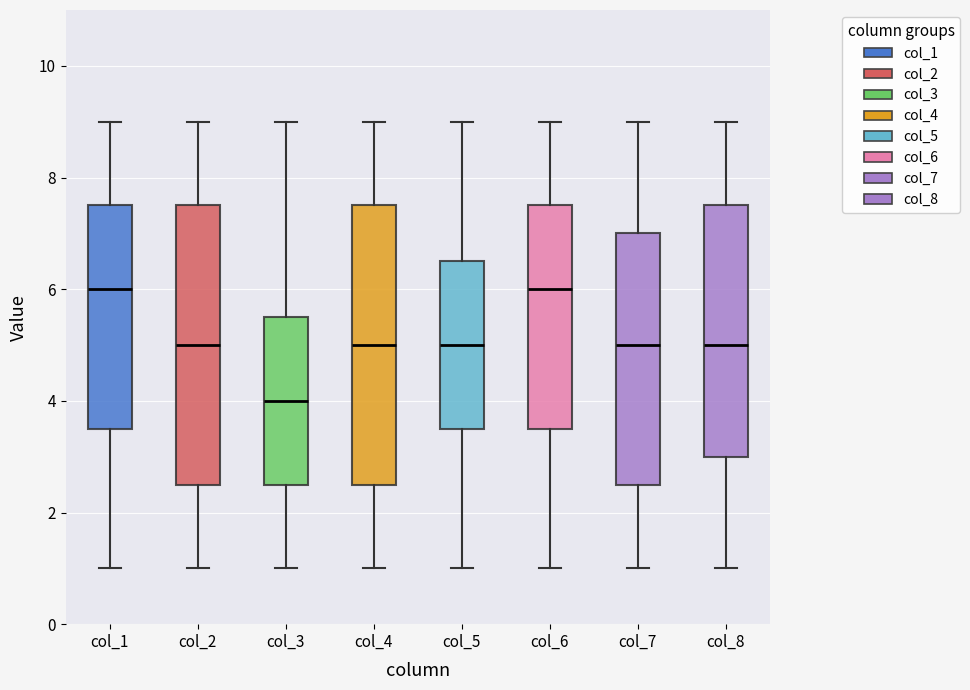

Reading left to right, transcribe this box plot: for each box, give where its median line is, the range the box spans, and where its two whiskers end, as read against the y-axis. The values are not printed on the chart, so give them approximately, as read against the axis.

col_1: median 6.0, box 3.6 to 7.6, whiskers 1.0 to 9.0
col_2: median 5.0, box 2.6 to 7.6, whiskers 1.0 to 9.0
col_3: median 4.0, box 2.6 to 5.6, whiskers 1.0 to 9.0
col_4: median 5.0, box 2.6 to 7.6, whiskers 1.0 to 9.0
col_5: median 5.0, box 3.6 to 6.6, whiskers 1.0 to 9.0
col_6: median 6.0, box 3.6 to 7.6, whiskers 1.0 to 9.0
col_7: median 5.0, box 2.6 to 7.0, whiskers 1.0 to 9.0
col_8: median 5.0, box 3.0 to 7.6, whiskers 1.0 to 9.0